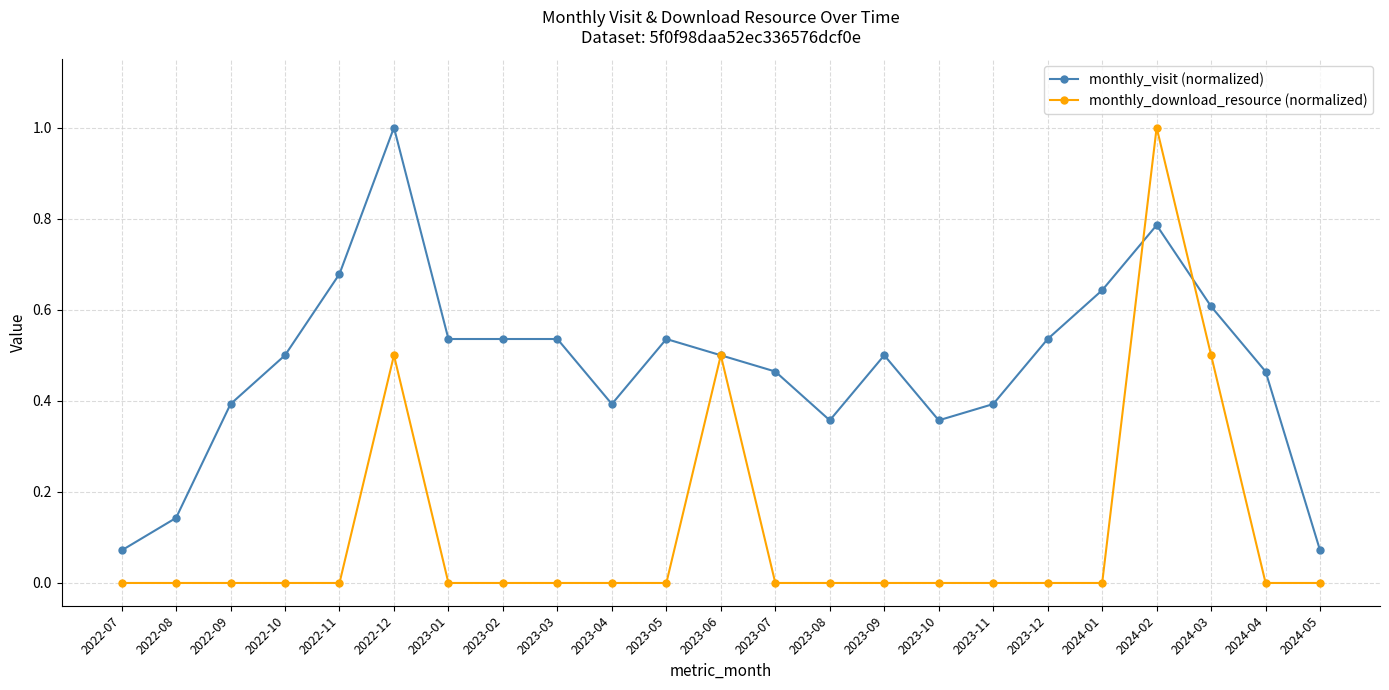

What is the highest value of the monthly_download_resource (normalized) series?

1.0